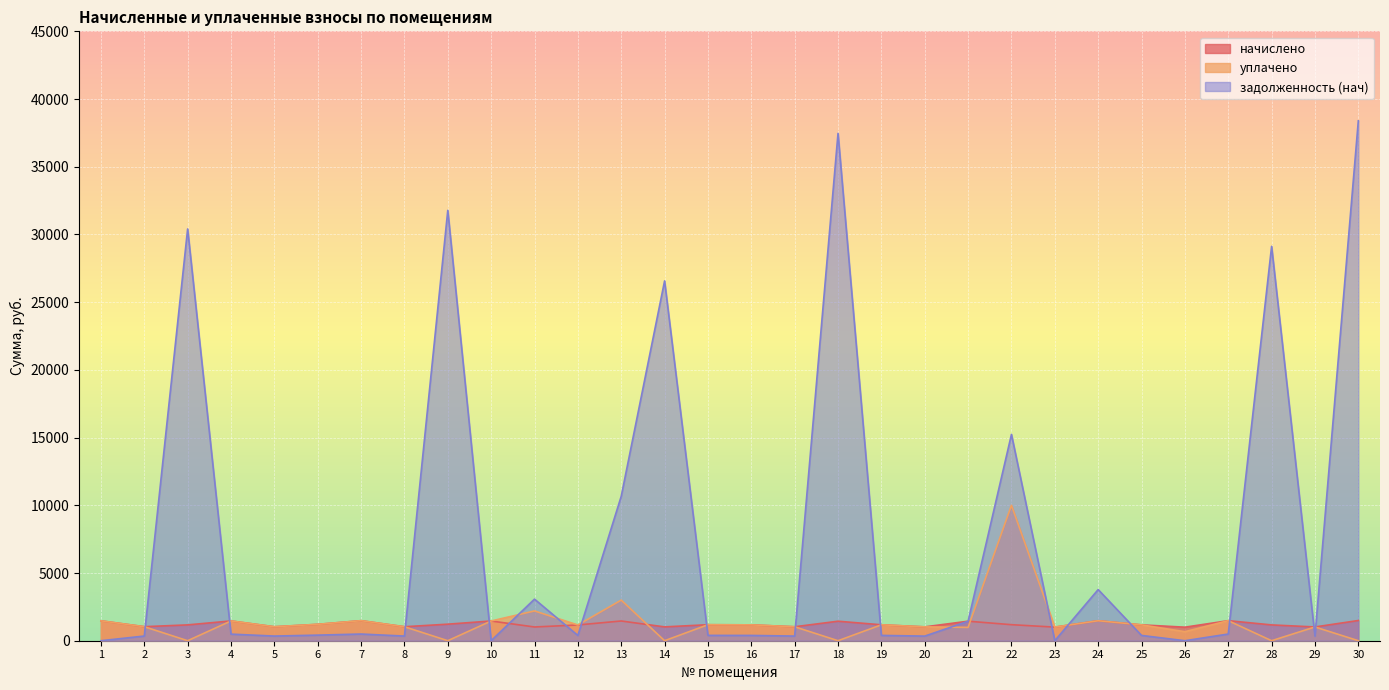

Rank the categories by уплачено value from highest to lowest.

22, 13, 11, 7, 27, 24, 1, 4, 10, 6, 15, 19, 16, 25, 12, 2, 5, 8, 17, 20, 29, 23, 21, 26, 3, 9, 14, 18, 28, 30